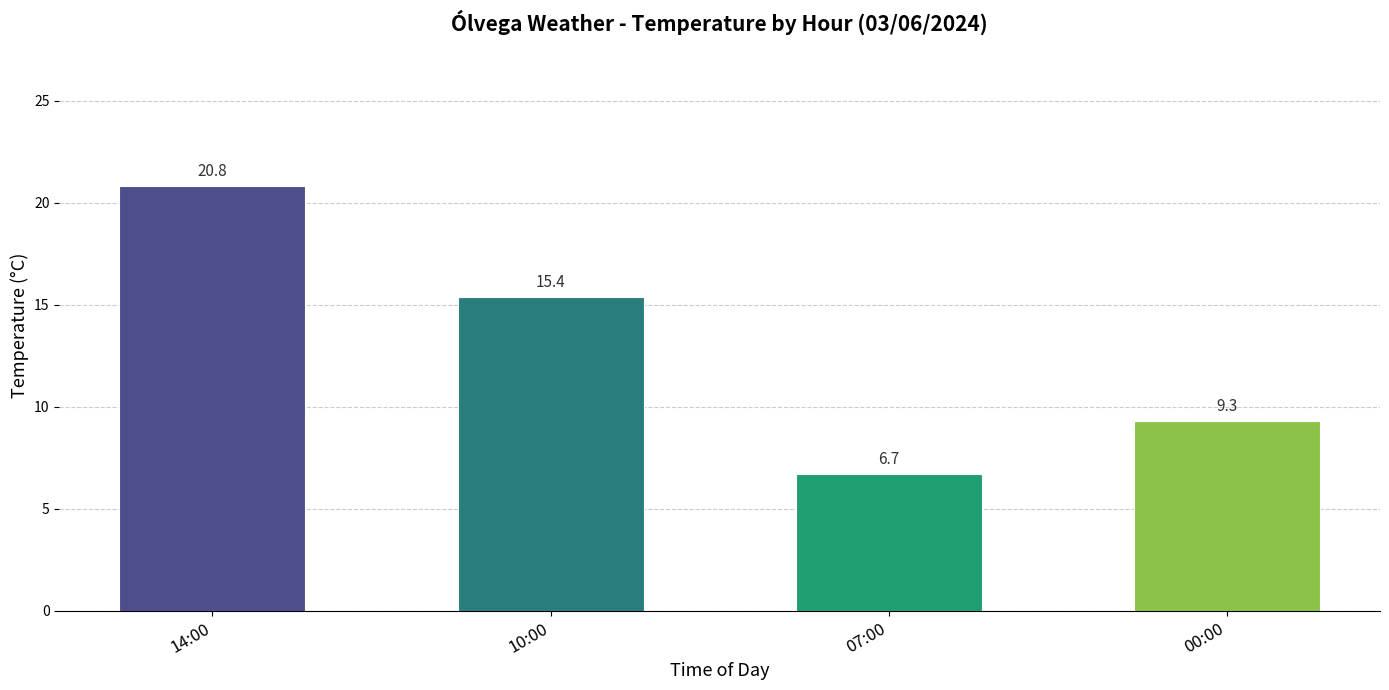

How many values are below 15?

2